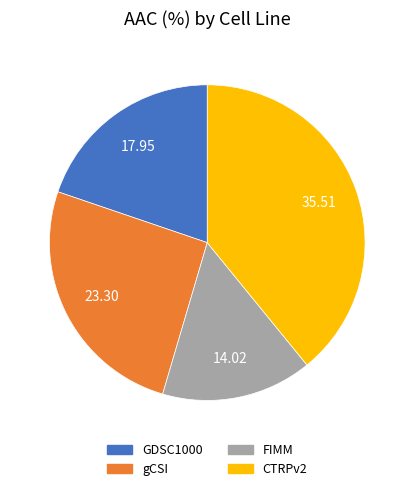

How many slices are in this pie chart?

4